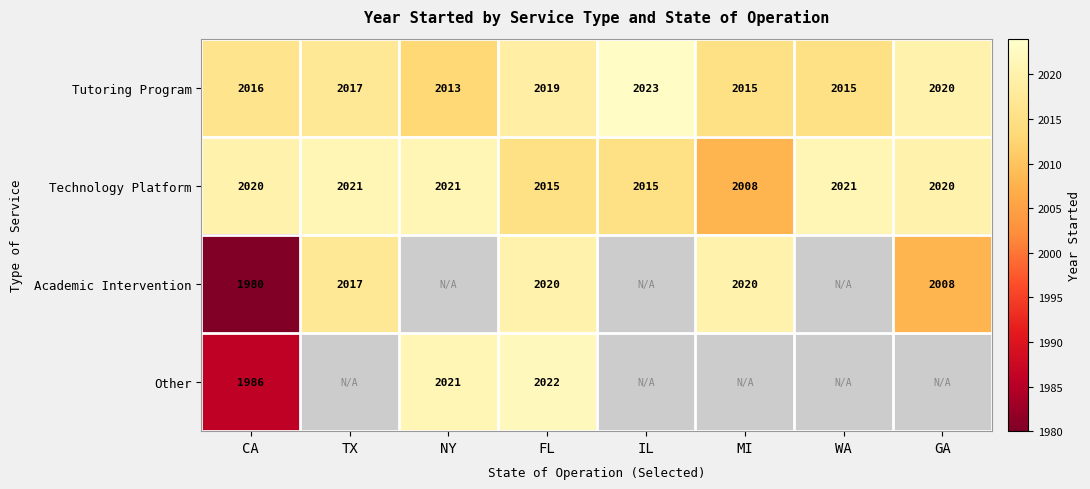

At which label does Tutoring Program reach its peak?

IL